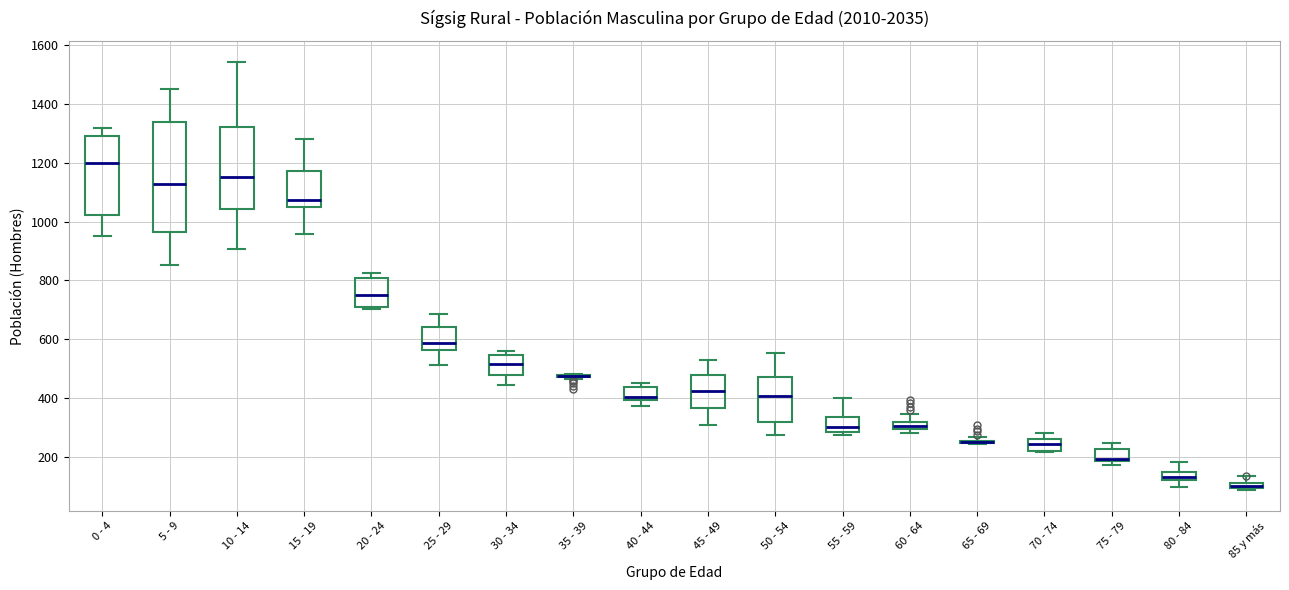

Comparing the boxes themselves (not the whiskers), which one is the tallest?

5 - 9